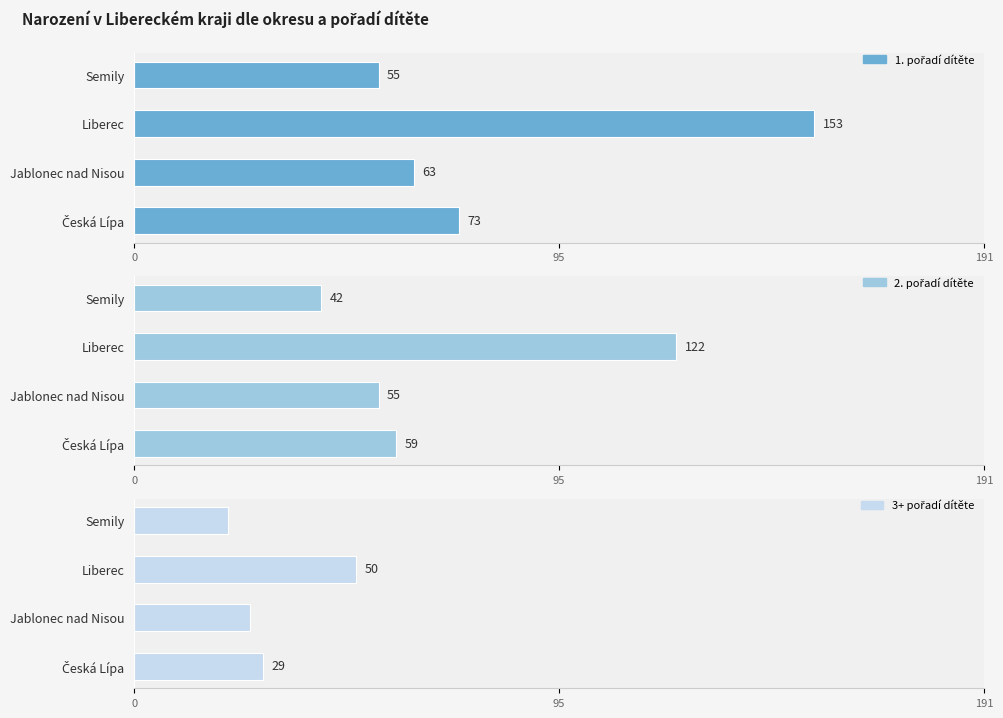

What is the lowest value of the 1. pořadí dítěte series?

55